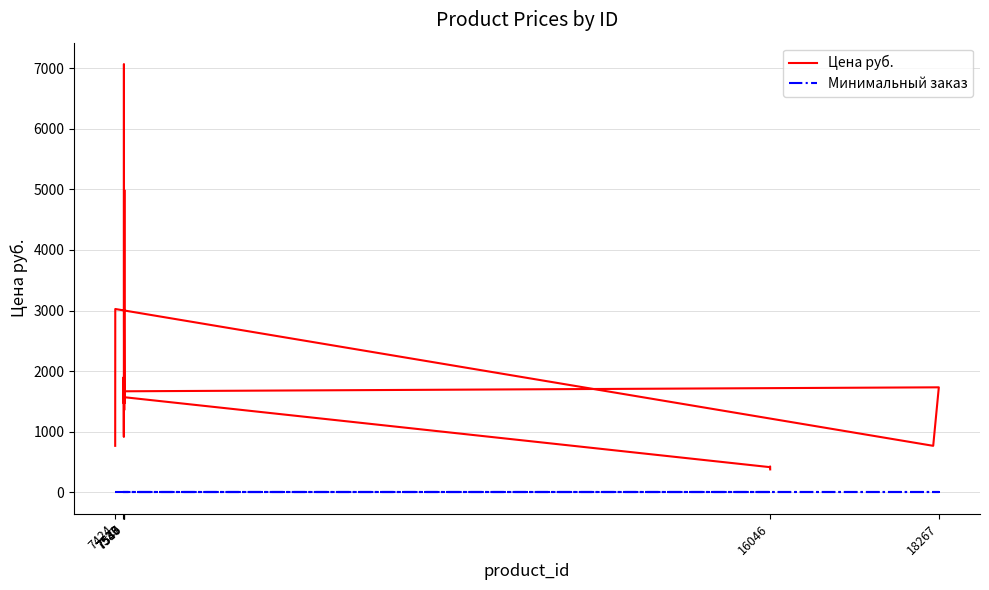

True or false: Цена руб. and Минимальный заказ intersect in this chart.

False